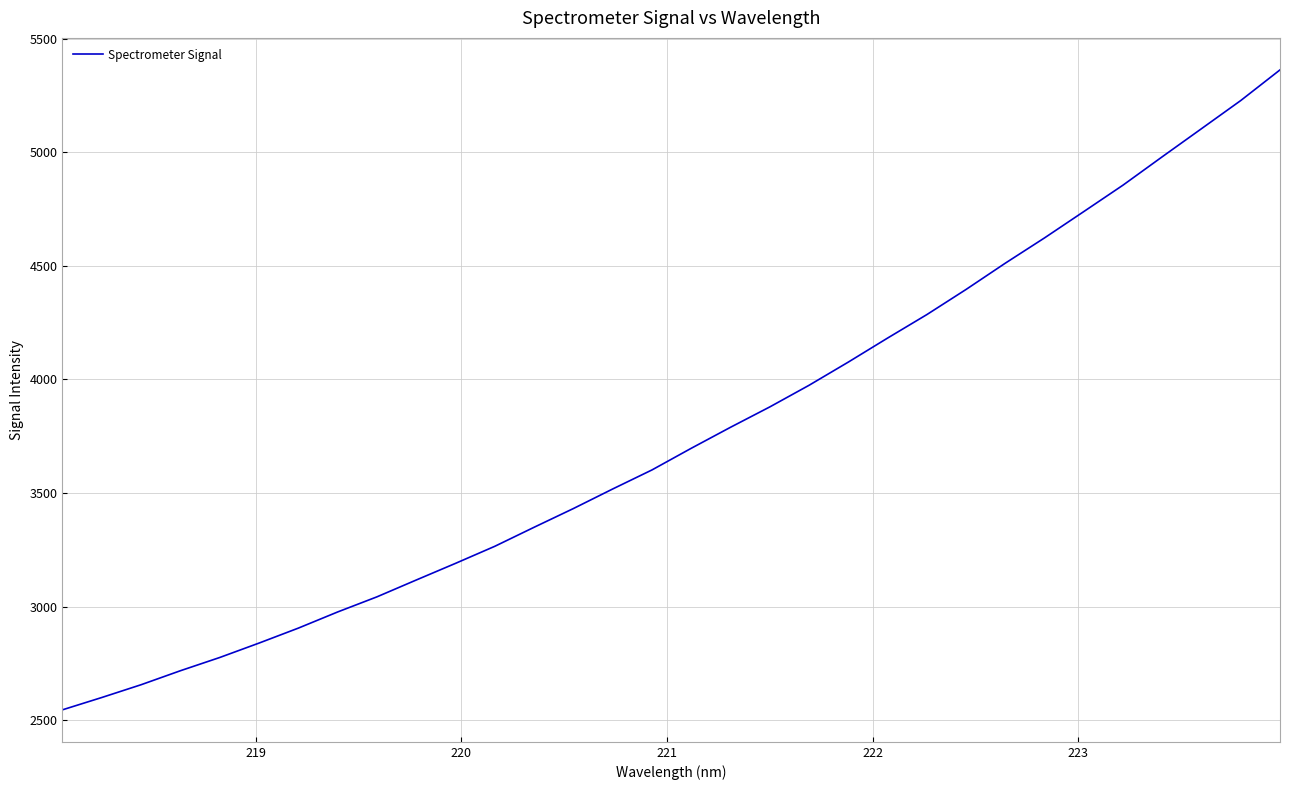

Is this an area chart (filled region under the line)?

No